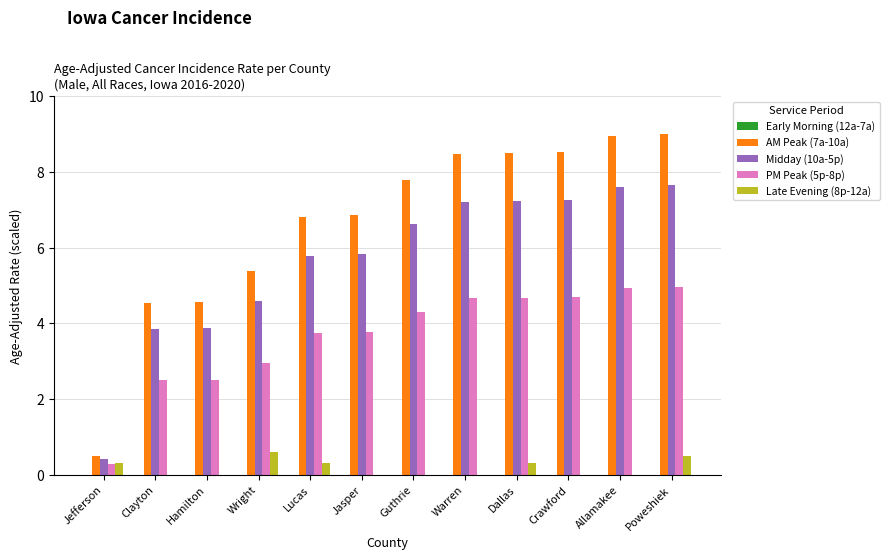

The Late Evening (8p-12a) series shows 0.3 at Jefferson. True or false?

True